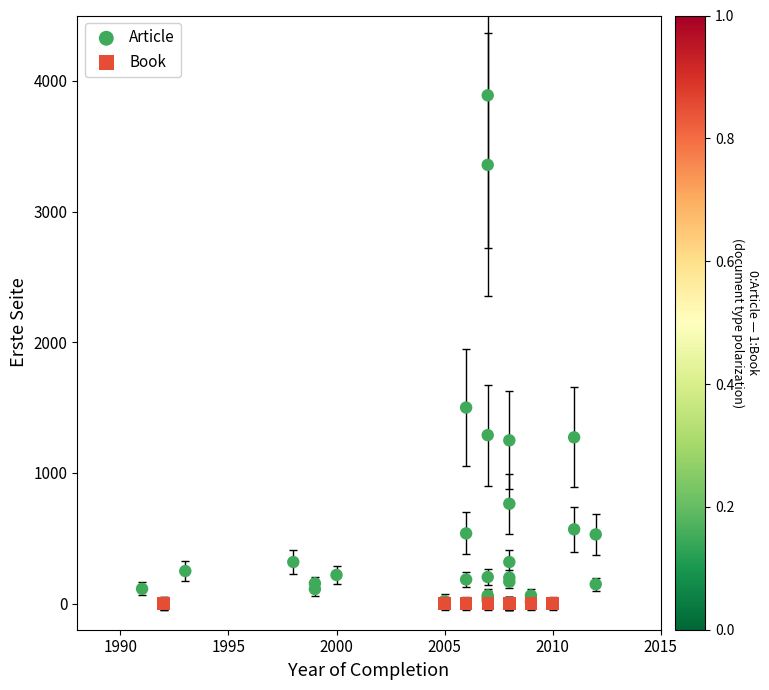

Which series reaches the maximum Y coordinate?

Article